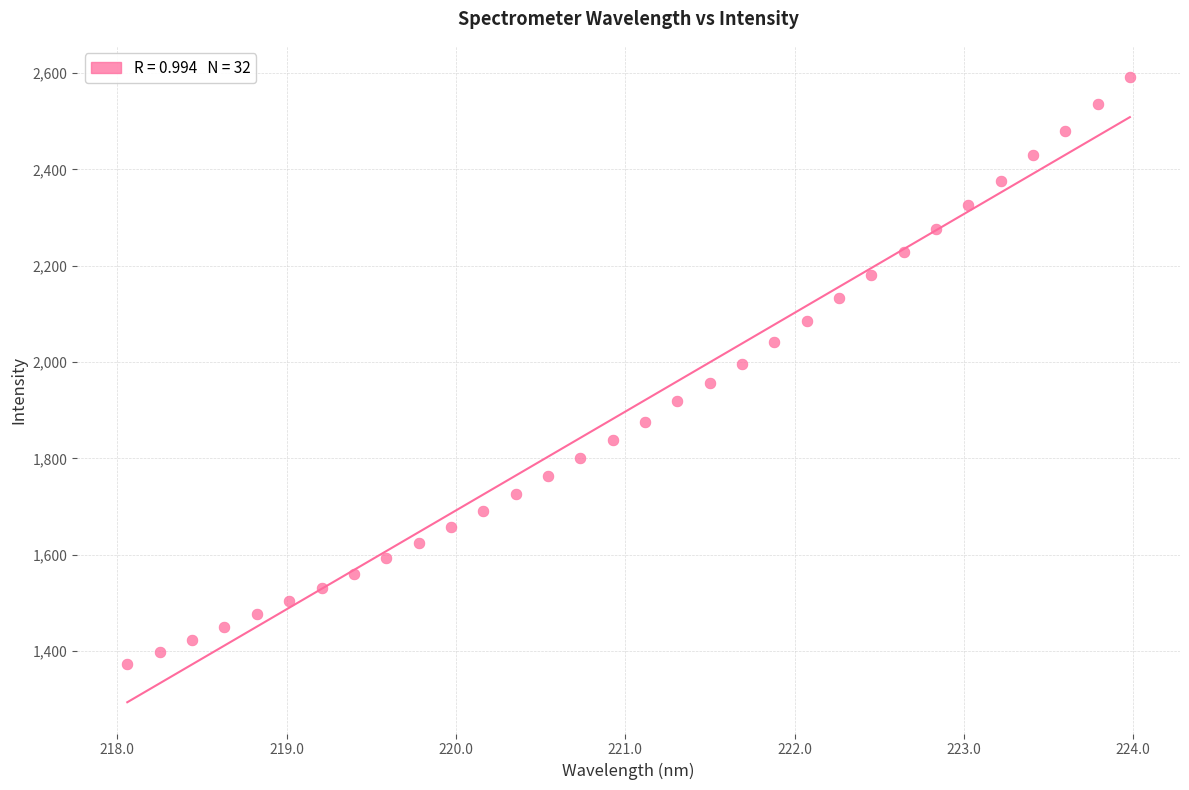

What is the range of Y values (max minus min)?

1217.8